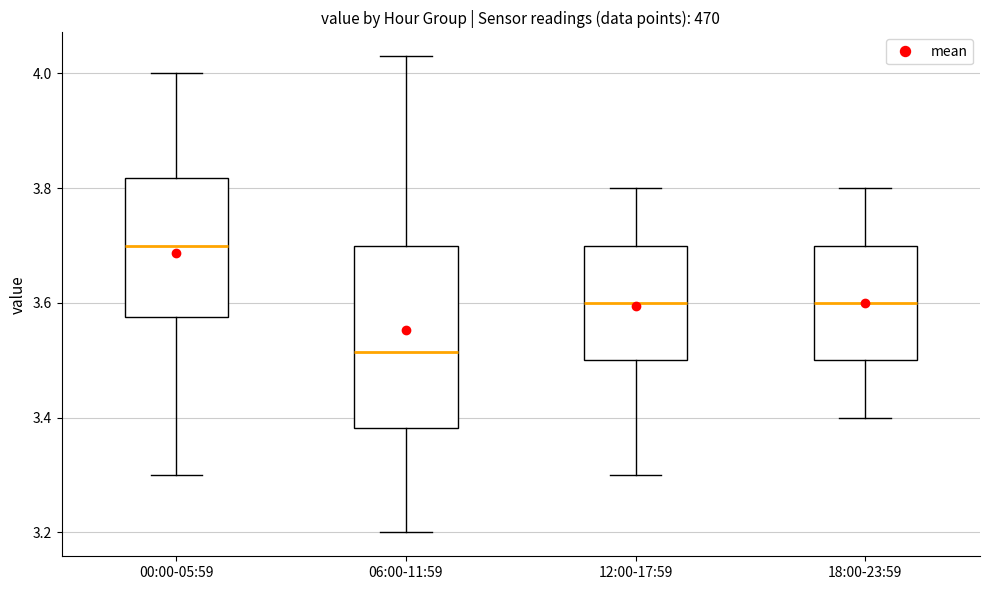

Where does the median line of the box for 12:00-17:59 sit on the y-axis? The values are not printed on the chart, so give them approximately, as read against the axis.

3.60